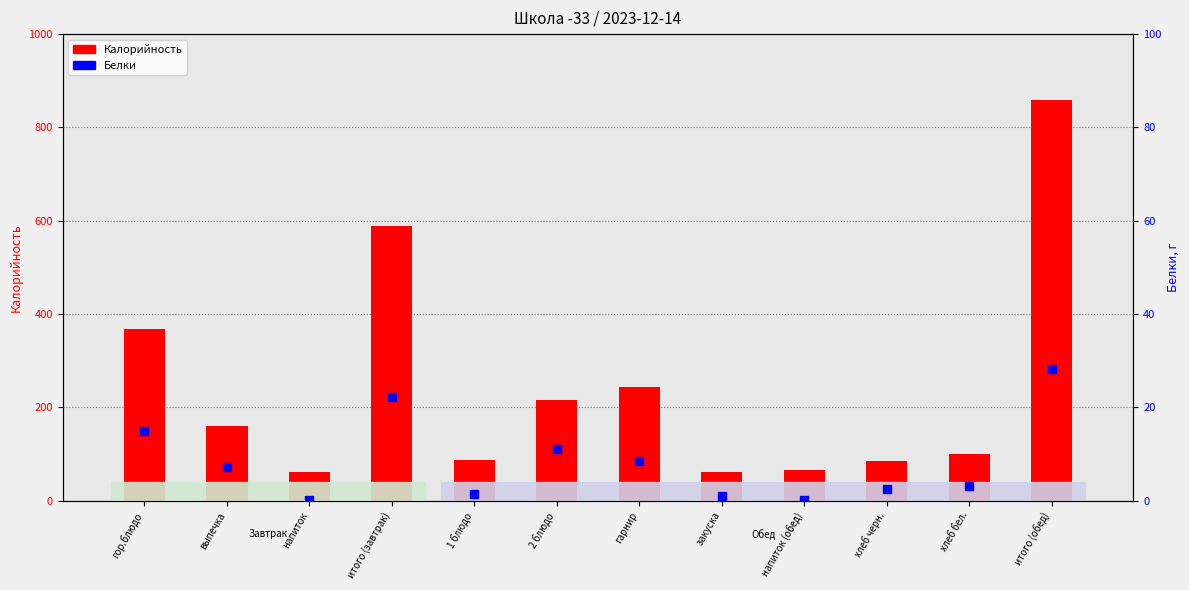

Which series has the largest total across all categories?

Калорийность